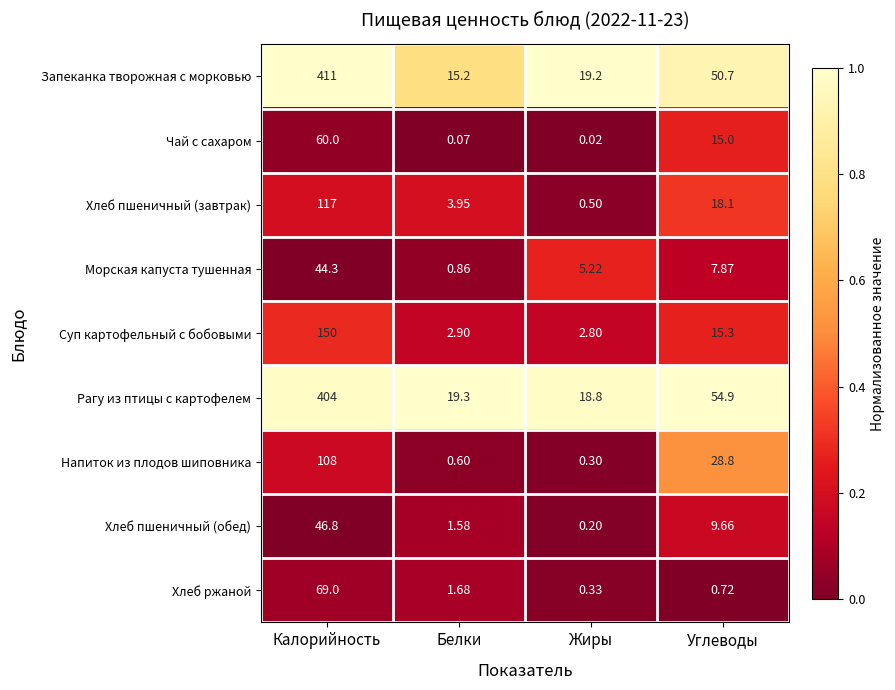

Is the value of Рагу из птицы с картофелем at Белки greater than the value of Хлеб пшеничный (обед) at Белки?

Yes